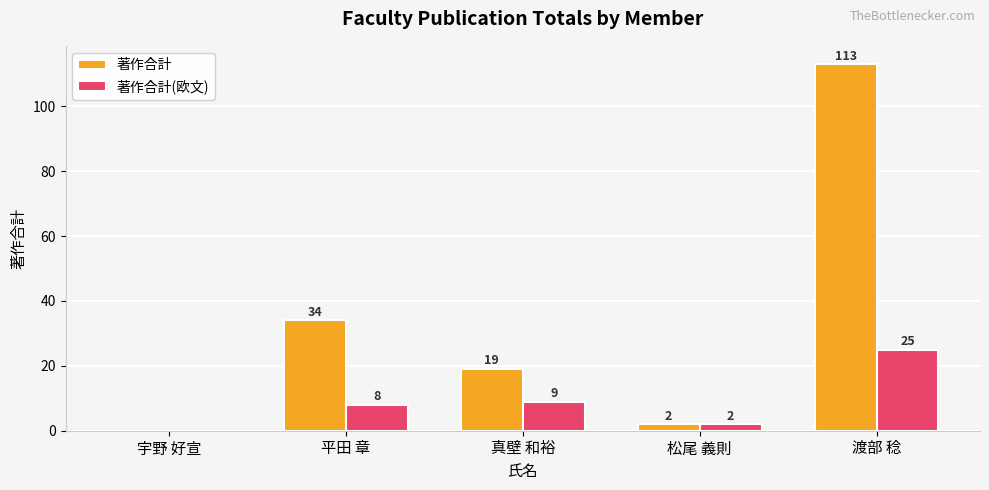

Where is 著作合計(欧文) nearest to the value 12?

真壁 和裕